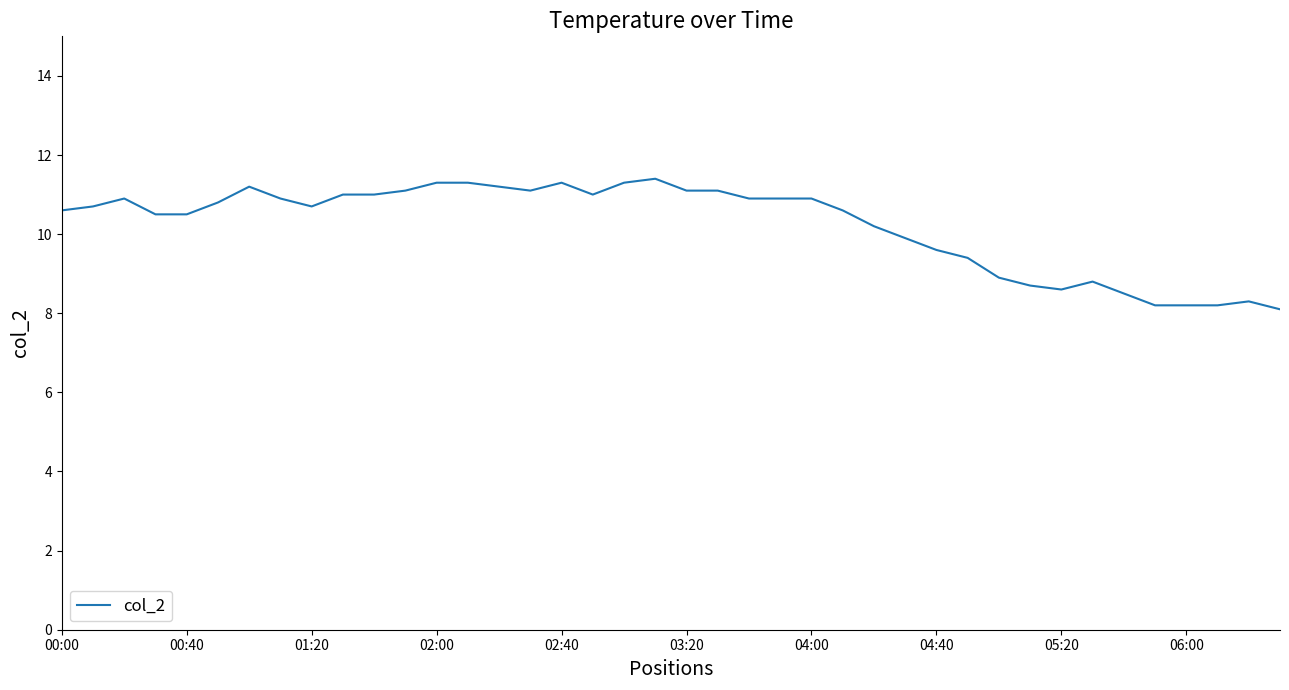

What is the difference between the maximum and minimum values?

3.3